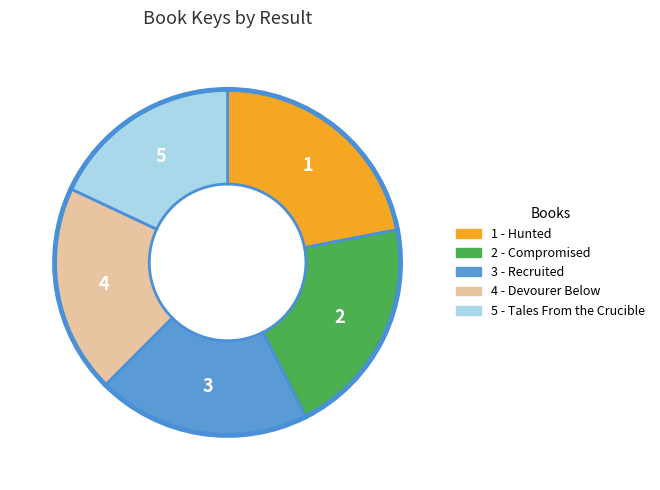

Which has a higher value, 2 - Compromised or 4 - Devourer Below?

2 - Compromised